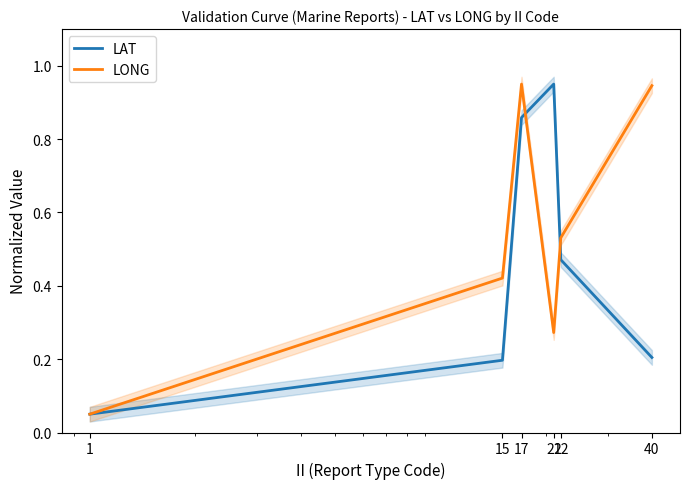

What is the minimum value for LAT?

0.1